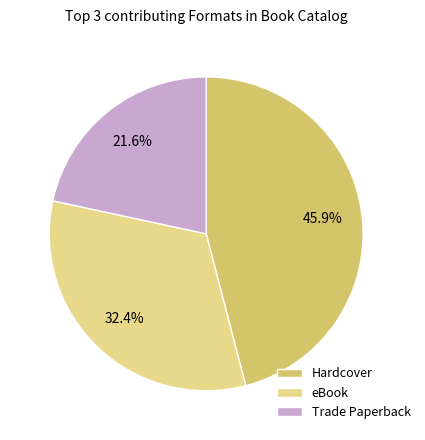

Rank the categories by value from highest to lowest.

Hardcover, eBook, Trade Paperback